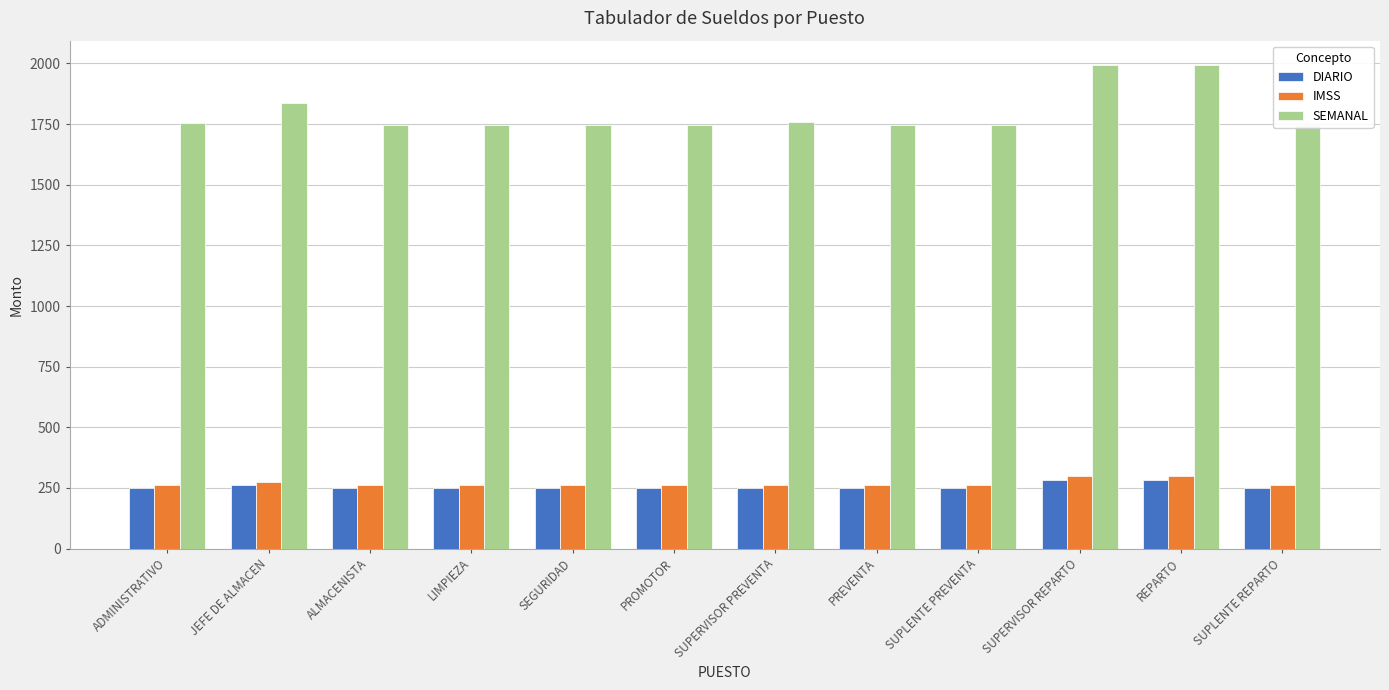

What is the label of the 2nd bar from the right?

REPARTO